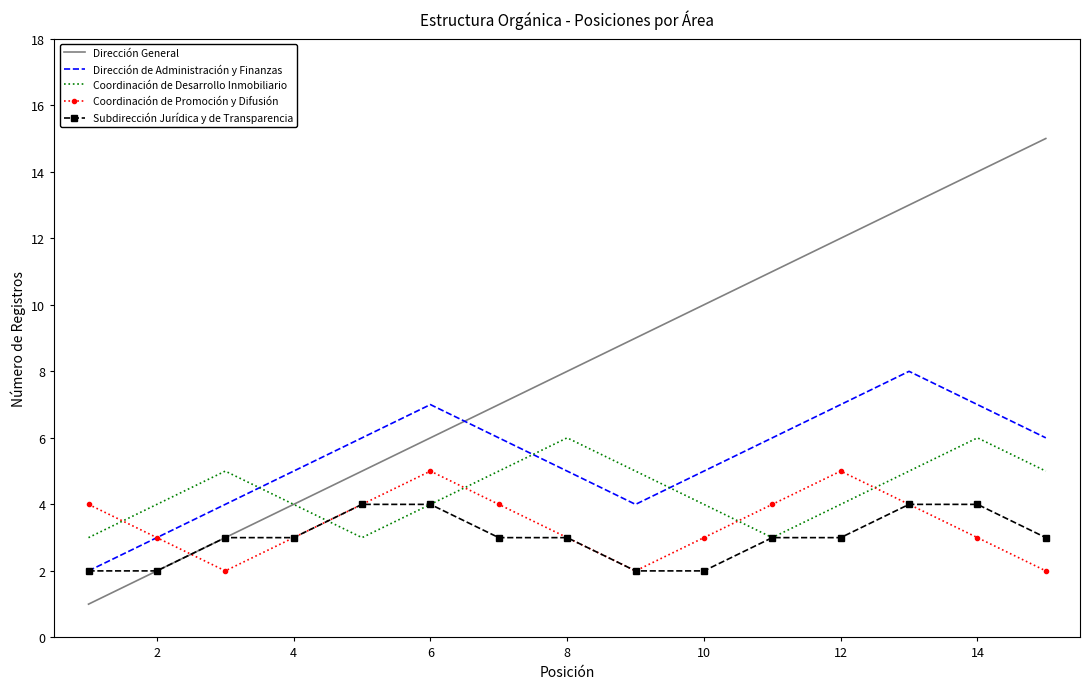

How many intersections are there between Coordinación de Desarrollo Inmobiliario and Coordinación de Promoción y Difusión?

5